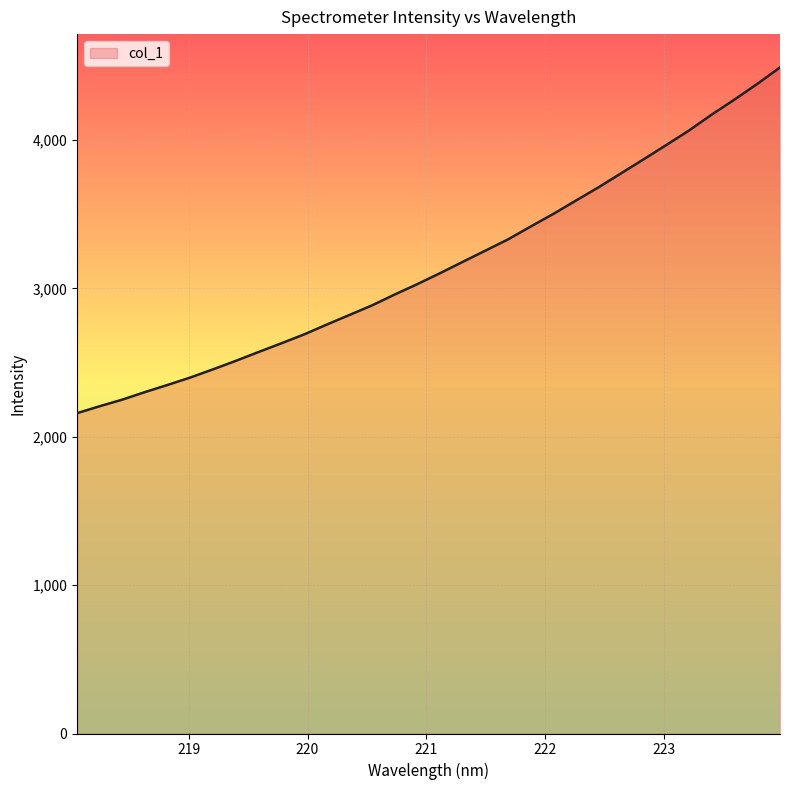

What is the greatest value displayed?

4488.4